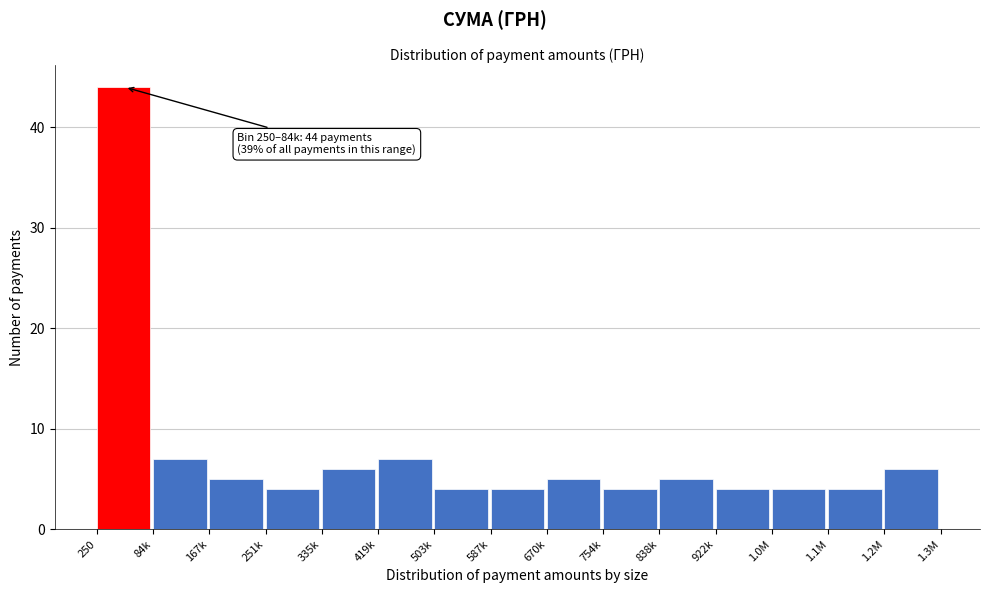

Reading right to left, list all the values displayed in this chart.

6	4	4	4	5	4	5	4	4	7	6	4	5	7	44